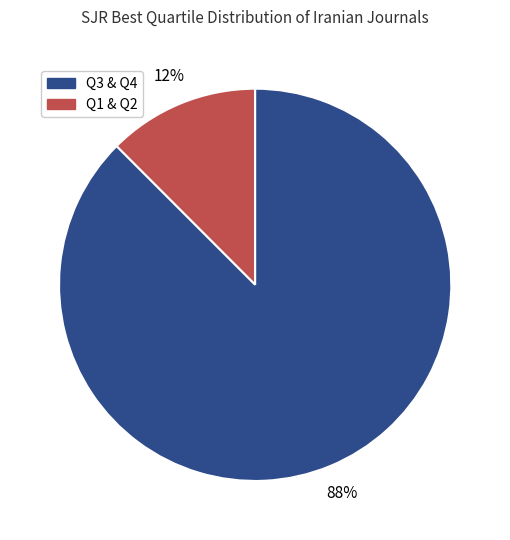

To the nearest percent, what is the average slice percentage?

50%